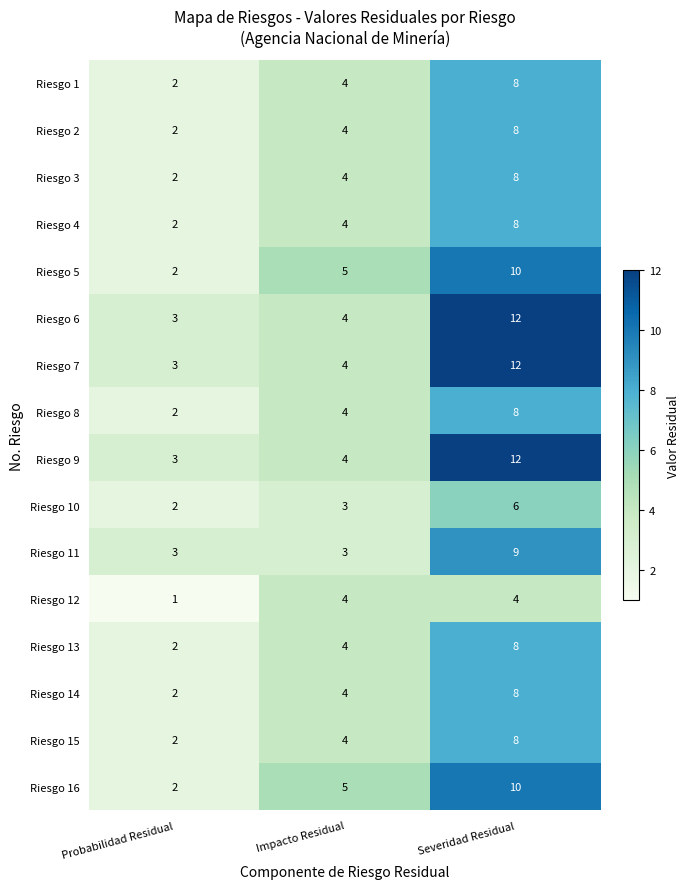

How many data points does each series have?

3